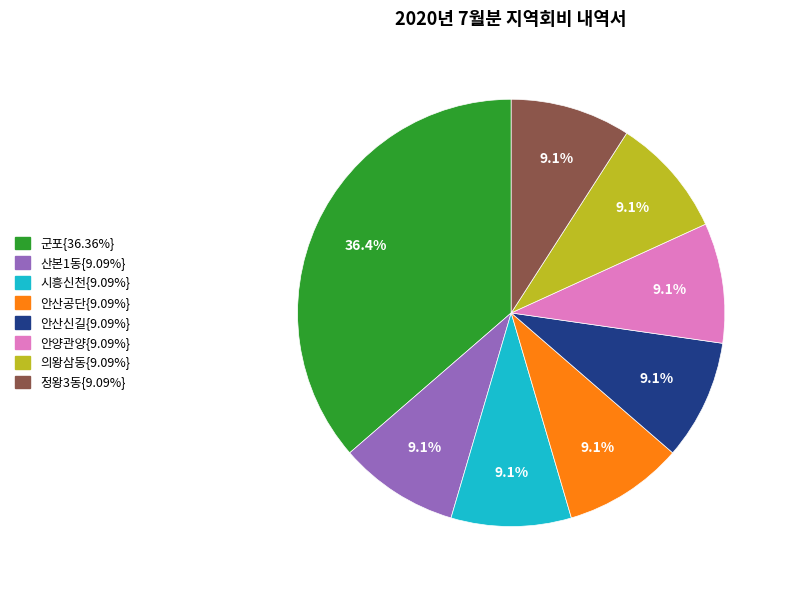

Does any single category account for the majority?

No